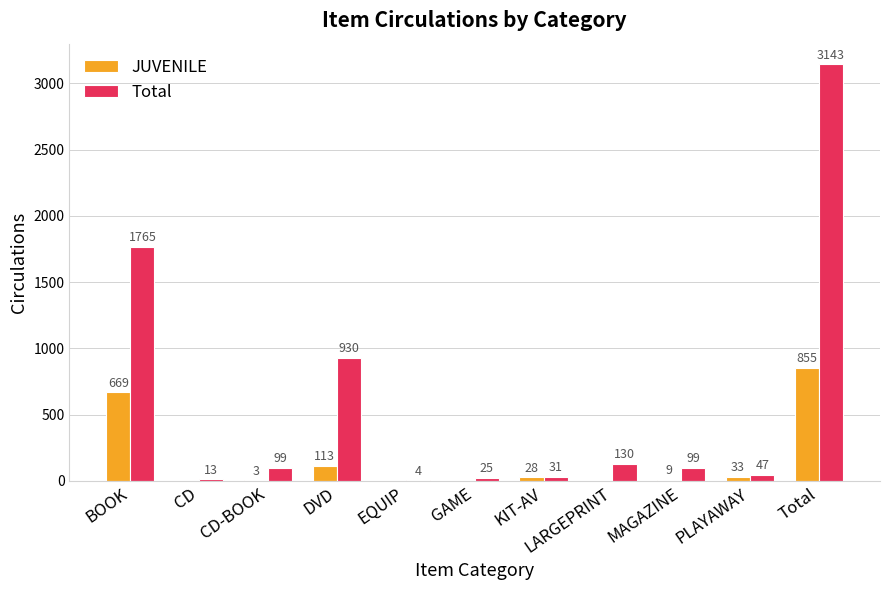

What is the highest value of the Total series?

3143